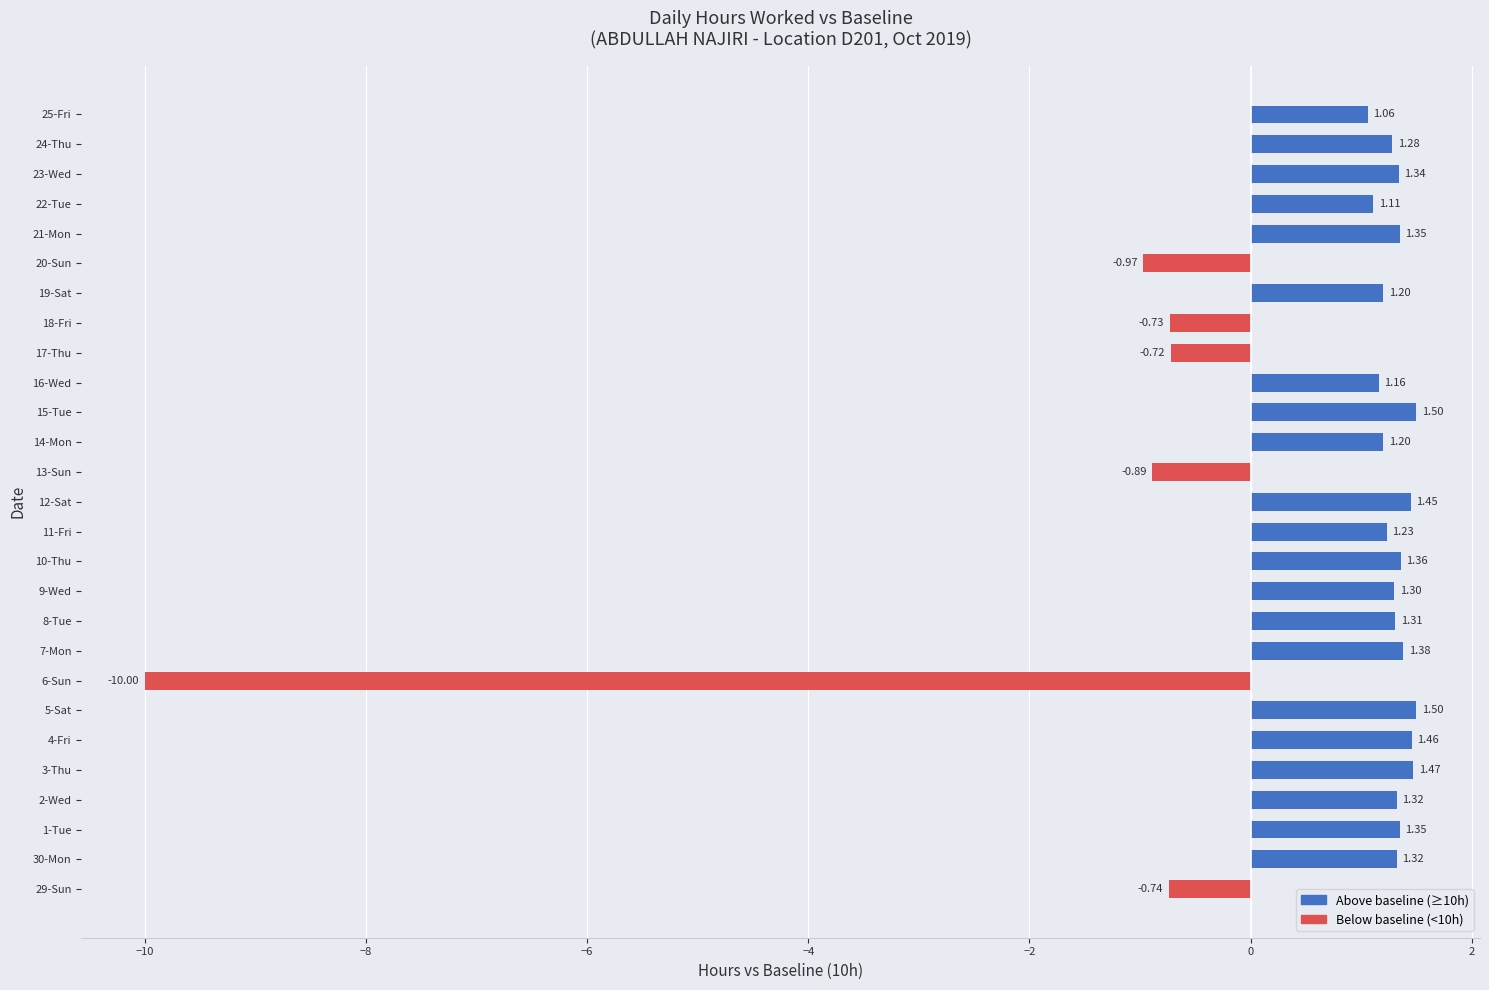

What is the sum of all values?

13.6